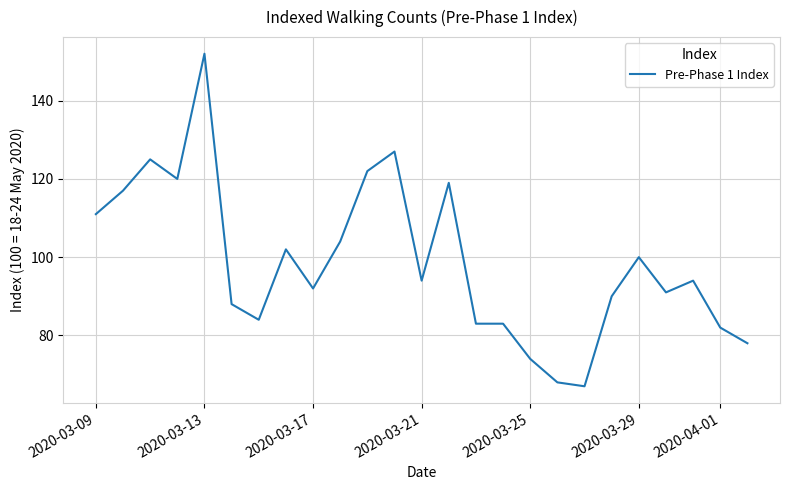

What is the difference between the maximum and minimum values?

85